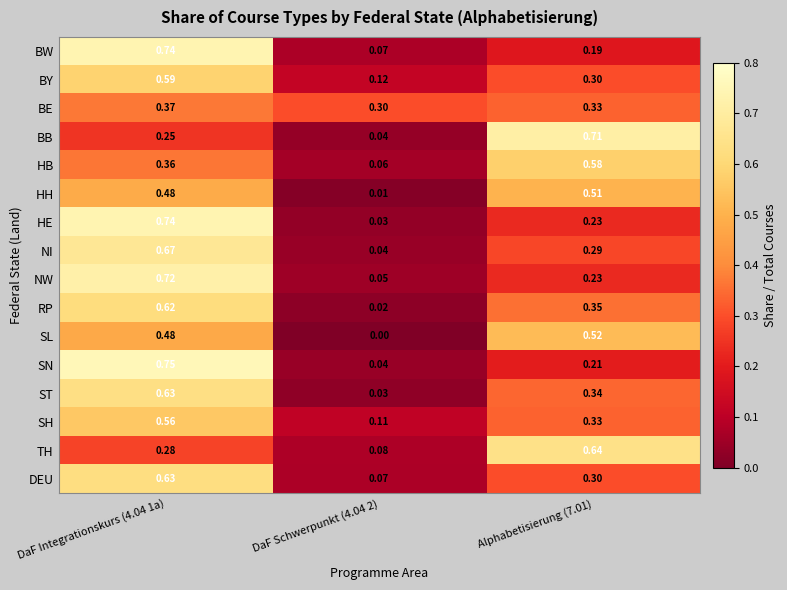

Between DaF Schwerpunkt (4.04 2) and Alphabetisierung (7.01), which series saw the biggest shift?

BB